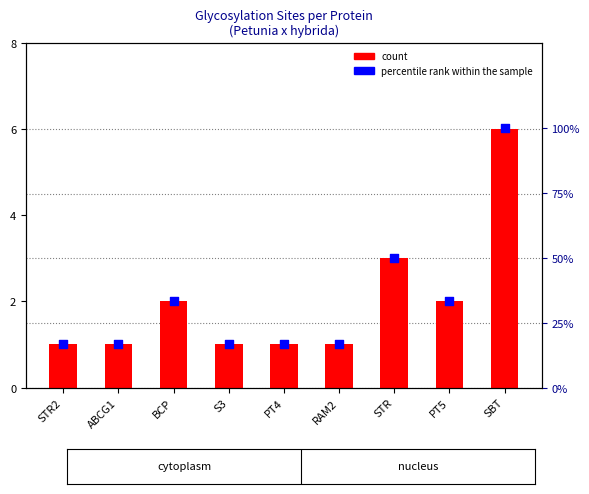

What are all the series names shown in the legend?

count, percentile rank within the sample